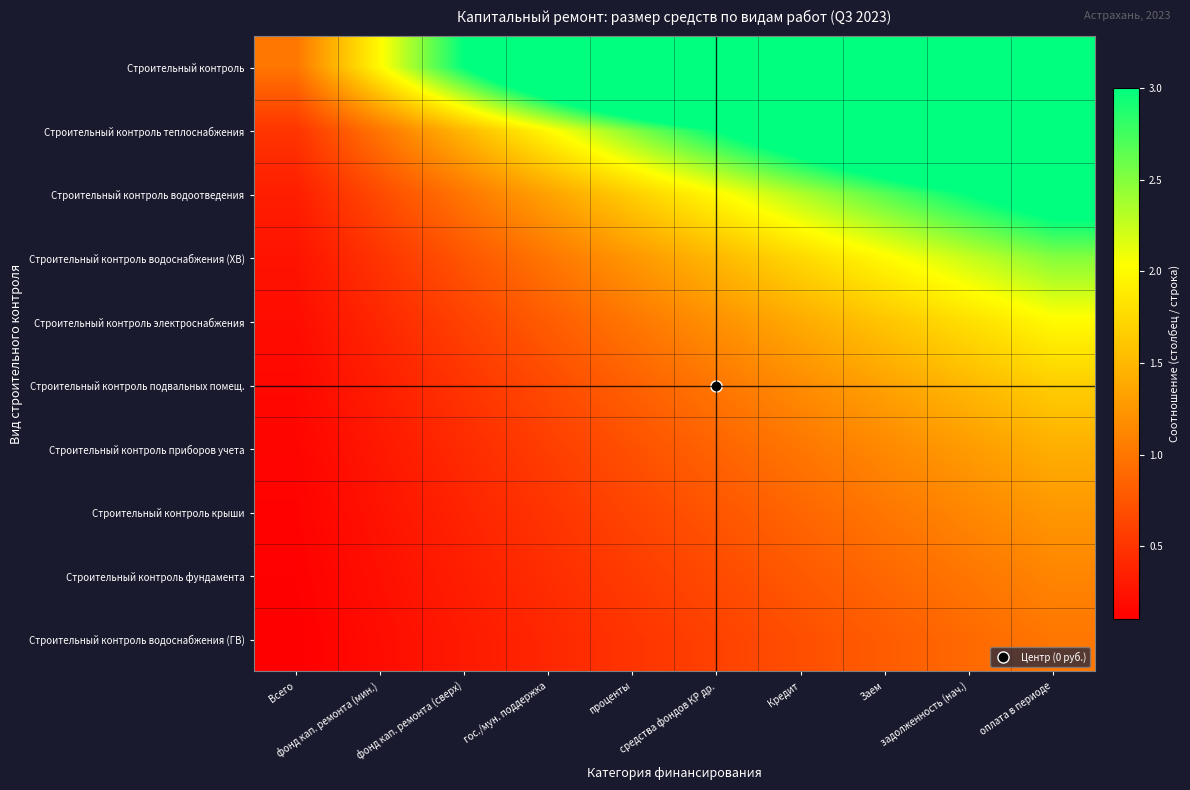

Reading right to left, extract all data points from this chart.

Строительный контроль: оплата в периоде=10.0	задолженность (нач.)=9.0	Заем=8.0	Кредит=7.0	средства фондов КР др.=6.0	проценты=5.0	гос./мун. поддержка=4.0	фонд кап. ремонта (сверх)=3.0	фонд кап. ремонта (мин.)=2.0	Всего=1.0
Строительный контроль теплоснабжения: оплата в периоде=5.0	задолженность (нач.)=4.5	Заем=4.0	Кредит=3.5	средства фондов КР др.=3.0	проценты=2.5	гос./мун. поддержка=2.0	фонд кап. ремонта (сверх)=1.5	фонд кап. ремонта (мин.)=1.0	Всего=0.5
Строительный контроль водоотведения: оплата в периоде=3.3	задолженность (нач.)=3.0	Заем=2.7	Кредит=2.3	средства фондов КР др.=2.0	проценты=1.7	гос./мун. поддержка=1.3	фонд кап. ремонта (сверх)=1.0	фонд кап. ремонта (мин.)=0.7	Всего=0.3
Строительный контроль водоснабжения (ХВ): оплата в периоде=2.5	задолженность (нач.)=2.2	Заем=2.0	Кредит=1.7	средства фондов КР др.=1.5	проценты=1.2	гос./мун. поддержка=1.0	фонд кап. ремонта (сверх)=0.7	фонд кап. ремонта (мин.)=0.5	Всего=0.2
Строительный контроль электроснабжения: оплата в периоде=2.0	задолженность (нач.)=1.8	Заем=1.6	Кредит=1.4	средства фондов КР др.=1.2	проценты=1.0	гос./мун. поддержка=0.8	фонд кап. ремонта (сверх)=0.6	фонд кап. ремонта (мин.)=0.4	Всего=0.2
Строительный контроль подвальных помещ.: оплата в периоде=1.7	задолженность (нач.)=1.5	Заем=1.3	Кредит=1.2	средства фондов КР др.=1.0	проценты=0.8	гос./мун. поддержка=0.7	фонд кап. ремонта (сверх)=0.5	фонд кап. ремонта (мин.)=0.3	Всего=0.2
Строительный контроль приборов учета: оплата в периоде=1.4	задолженность (нач.)=1.3	Заем=1.1	Кредит=1.0	средства фондов КР др.=0.9	проценты=0.7	гос./мун. поддержка=0.6	фонд кап. ремонта (сверх)=0.4	фонд кап. ремонта (мин.)=0.3	Всего=0.1
Строительный контроль крыши: оплата в периоде=1.2	задолженность (нач.)=1.1	Заем=1.0	Кредит=0.9	средства фондов КР др.=0.7	проценты=0.6	гос./мун. поддержка=0.5	фонд кап. ремонта (сверх)=0.4	фонд кап. ремонта (мин.)=0.2	Всего=0.1
Строительный контроль фундамента: оплата в периоде=1.1	задолженность (нач.)=1.0	Заем=0.9	Кредит=0.8	средства фондов КР др.=0.7	проценты=0.6	гос./мун. поддержка=0.4	фонд кап. ремонта (сверх)=0.3	фонд кап. ремонта (мин.)=0.2	Всего=0.1
Строительный контроль водоснабжения (ГВ): оплата в периоде=1.0	задолженность (нач.)=0.9	Заем=0.8	Кредит=0.7	средства фондов КР др.=0.6	проценты=0.5	гос./мун. поддержка=0.4	фонд кап. ремонта (сверх)=0.3	фонд кап. ремонта (мин.)=0.2	Всего=0.1